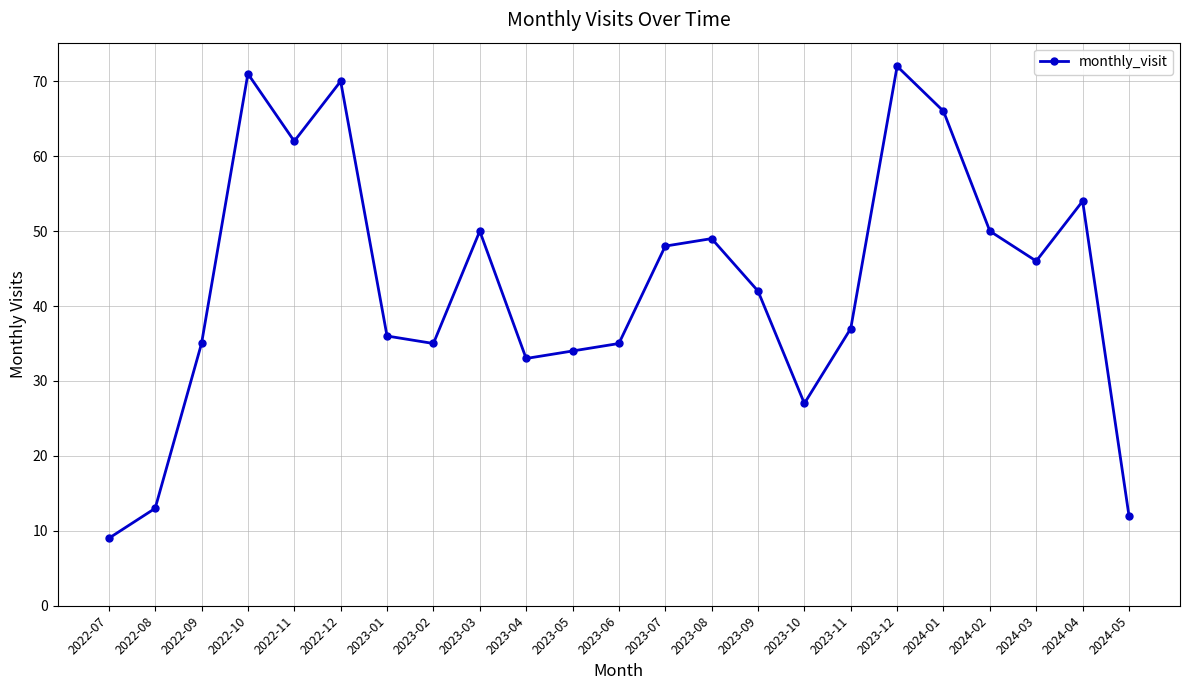

The value at 2022-07 is 9. True or false?

True